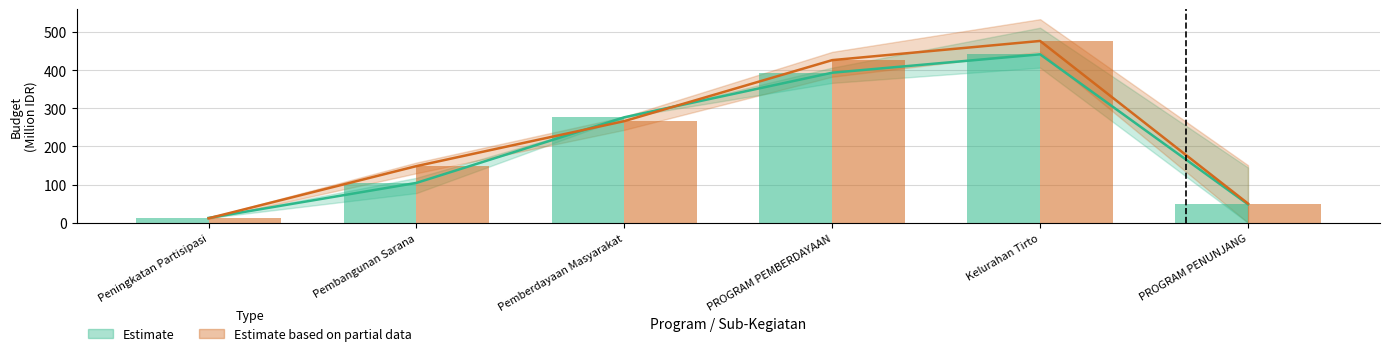

What is the difference between the maximum and minimum values in the KUA PPAS series?

428.8